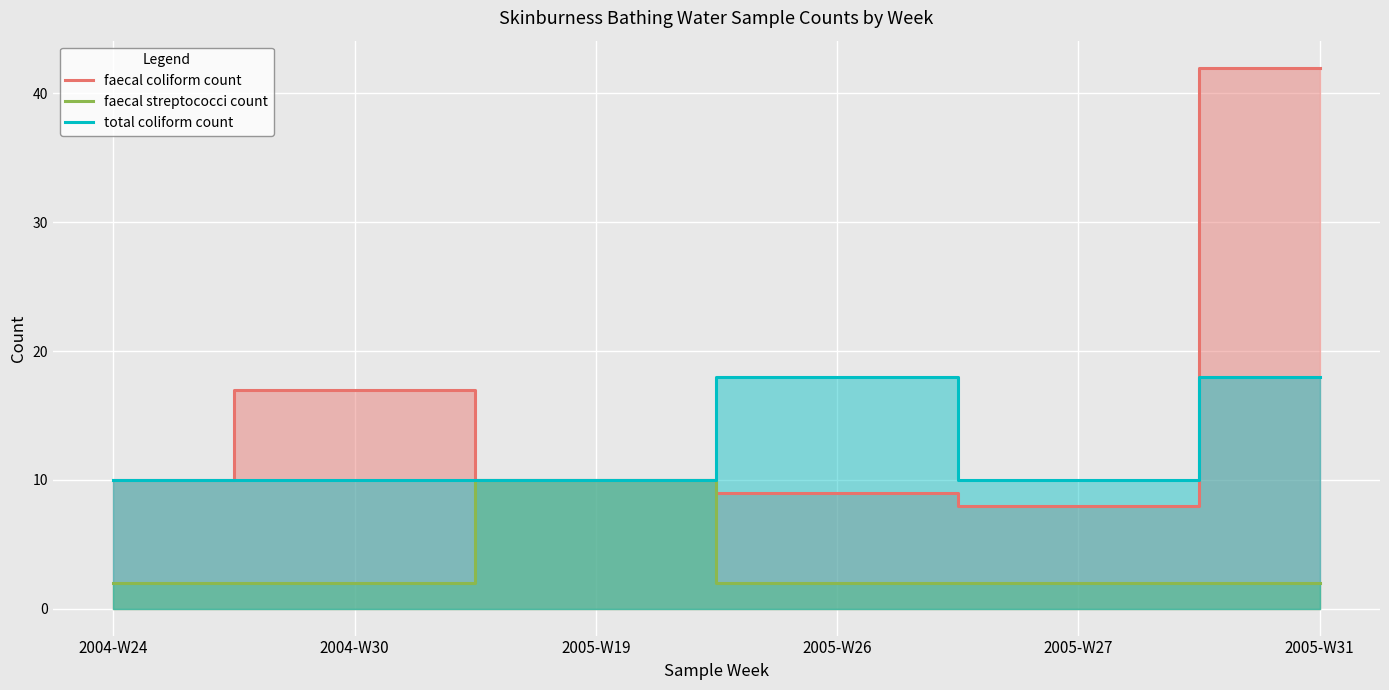

At which label does faecal coliform count reach its minimum?

2005-W27